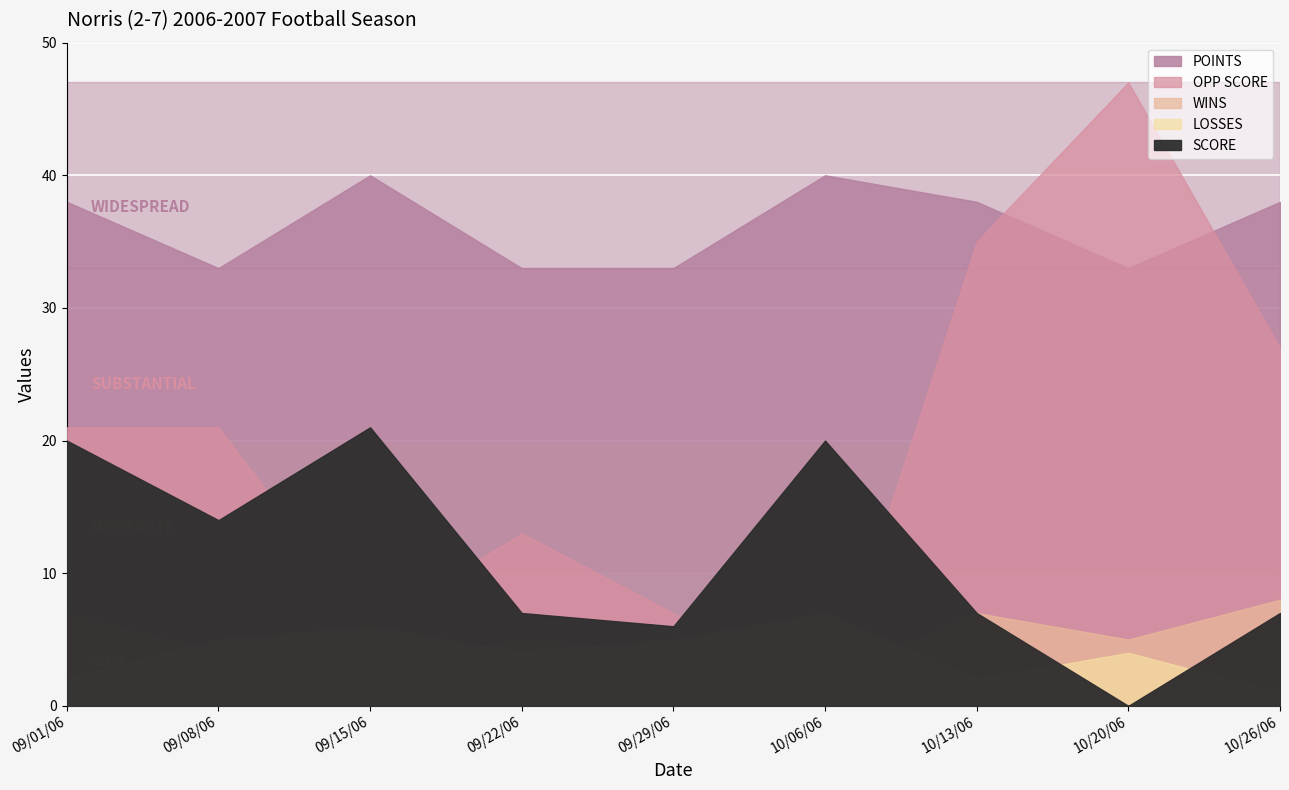

Which has a higher value, 09/15/06 or 10/26/06?

09/15/06